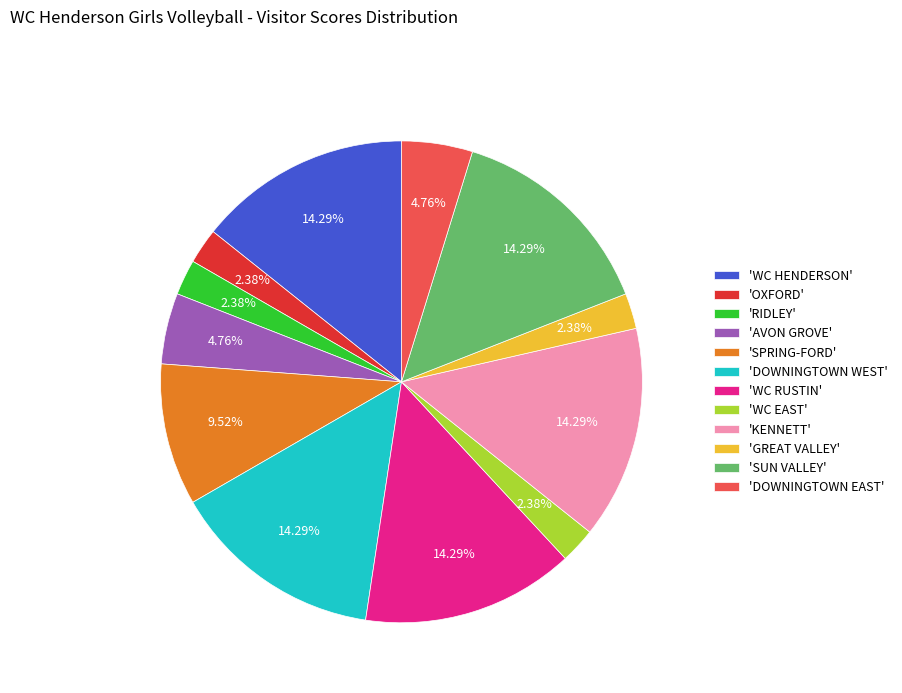

Combined, do 'SPRING-FORD' and 'WC EAST' account for over 50%?

No